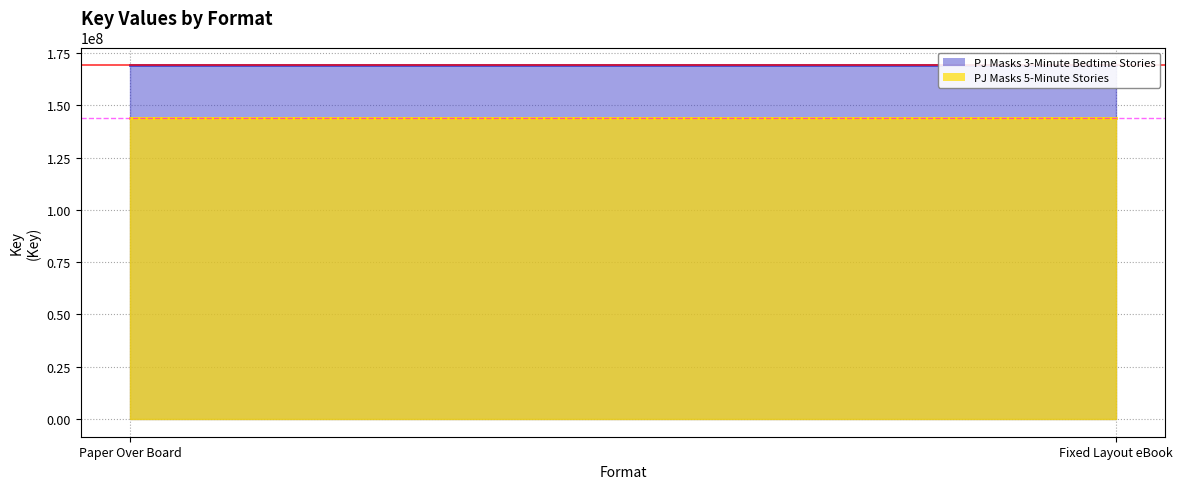

Read the PJ Masks 3-Minute Bedtime Stories value at Paper Over Board.

169197301